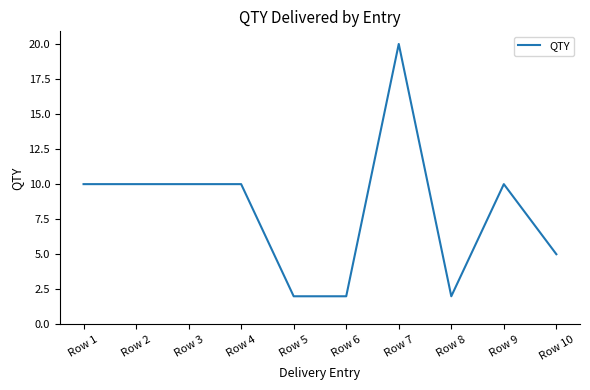

What is the difference between the maximum and minimum values?

18